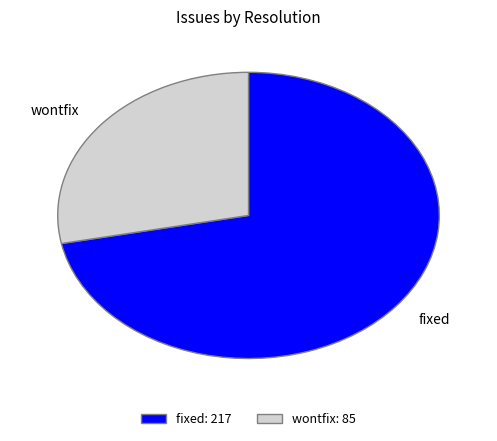

True or false: fixed: 217 accounts for 72% of the total.

True